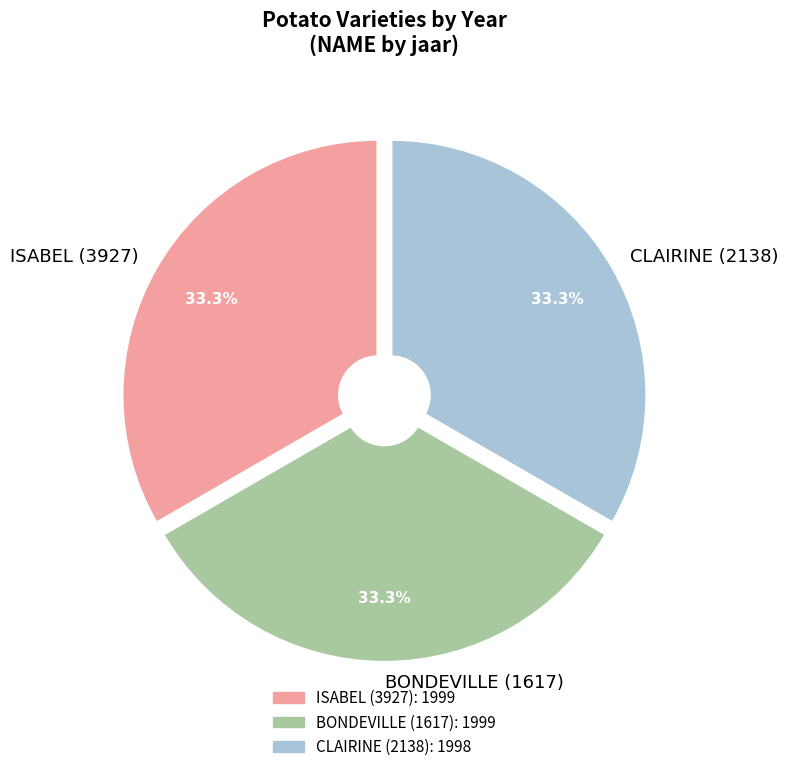

Approximately how many times larger is the value at CLAIRINE (2138) compared to ISABEL (3927)?

1.0